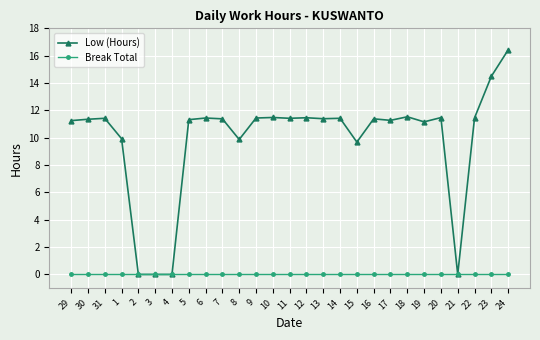

What is the difference between the Low (Hours) values at 20 and 29?

0.2